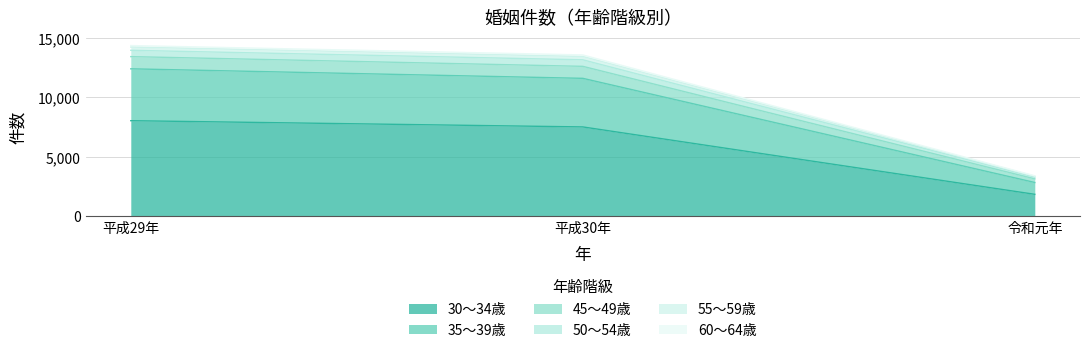

How many series are shown in this chart?

6